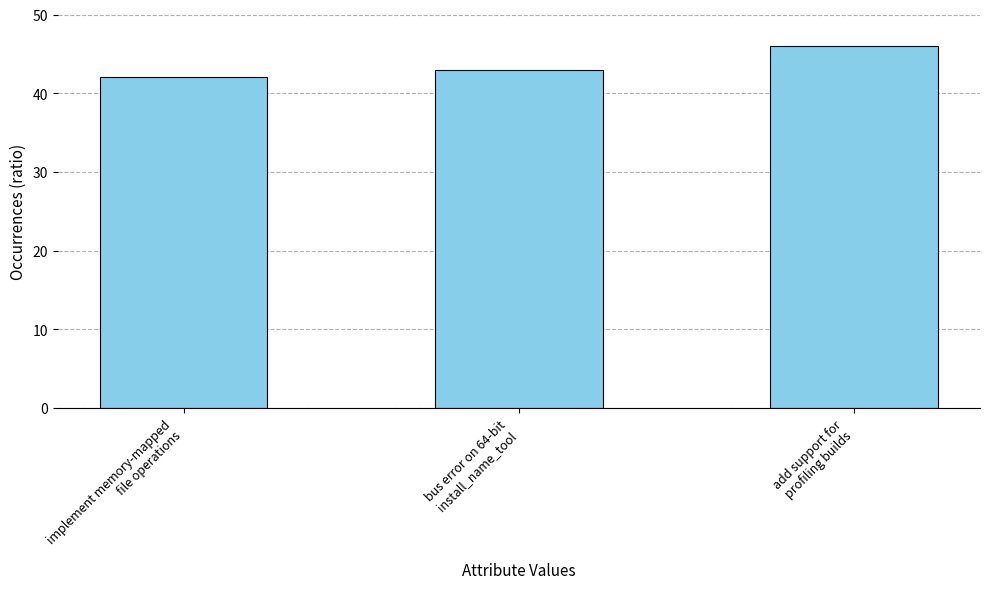

Count the number of categories in the chart.

3